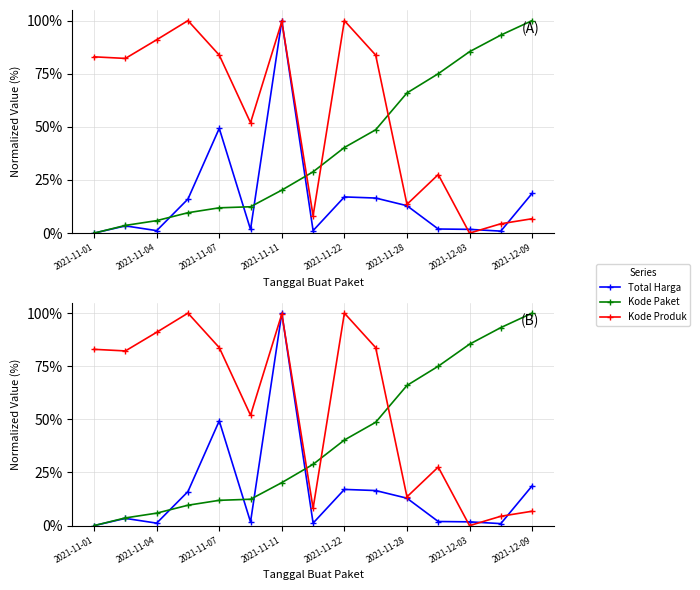

Rank the categories by Kode Paket value from highest to lowest.

14, 13, 12, 11, 10, 9, 8, 2021-12-09, 2021-12-03, 2021-11-28, 2021-11-22, 2021-11-11, 2021-11-07, 2021-11-04, 2021-11-01